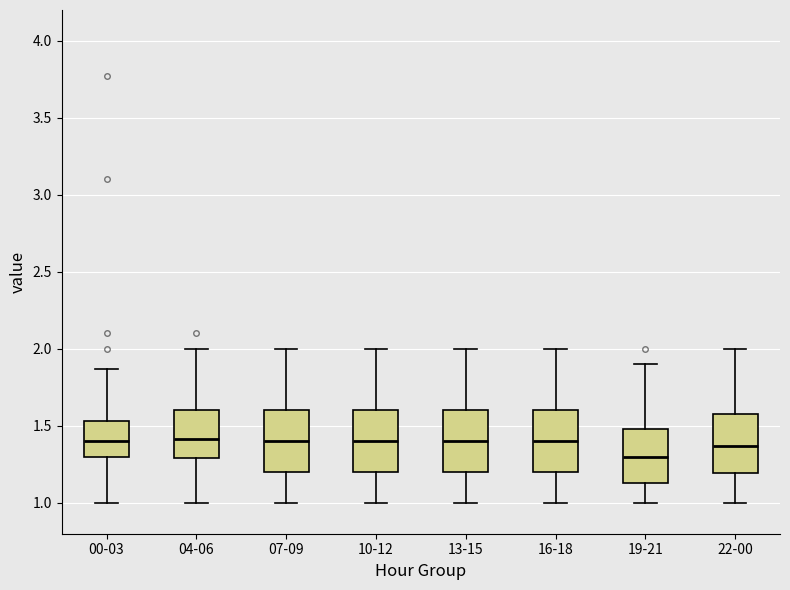

Reading left to right, transcribe this box plot: for each box, give where its median line is, the range the box spans, and where its two whiskers end, as read against the y-axis. The values are not printed on the chart, so give them approximately, as read against the axis.

00-03: median 1.40, box 1.30 to 1.55, whiskers 1.00 to 1.85
04-06: median 1.40, box 1.30 to 1.60, whiskers 1.00 to 2.00
07-09: median 1.40, box 1.20 to 1.60, whiskers 1.00 to 2.00
10-12: median 1.40, box 1.20 to 1.60, whiskers 1.00 to 2.00
13-15: median 1.40, box 1.20 to 1.60, whiskers 1.00 to 2.00
16-18: median 1.40, box 1.20 to 1.60, whiskers 1.00 to 2.00
19-21: median 1.30, box 1.15 to 1.50, whiskers 1.00 to 1.90
22-00: median 1.35, box 1.20 to 1.60, whiskers 1.00 to 2.00